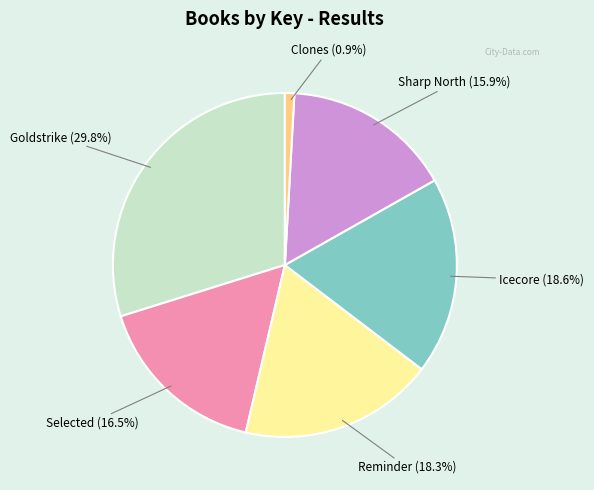

What percentage is NOT represented by Goldstrike?

70.2%